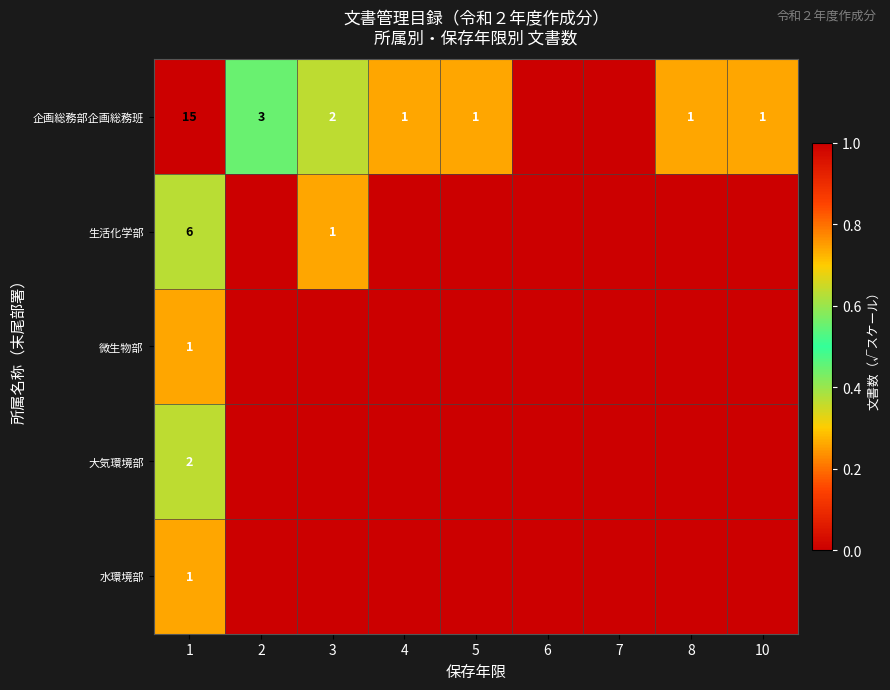

Which has a higher value, 5 or 1?

1